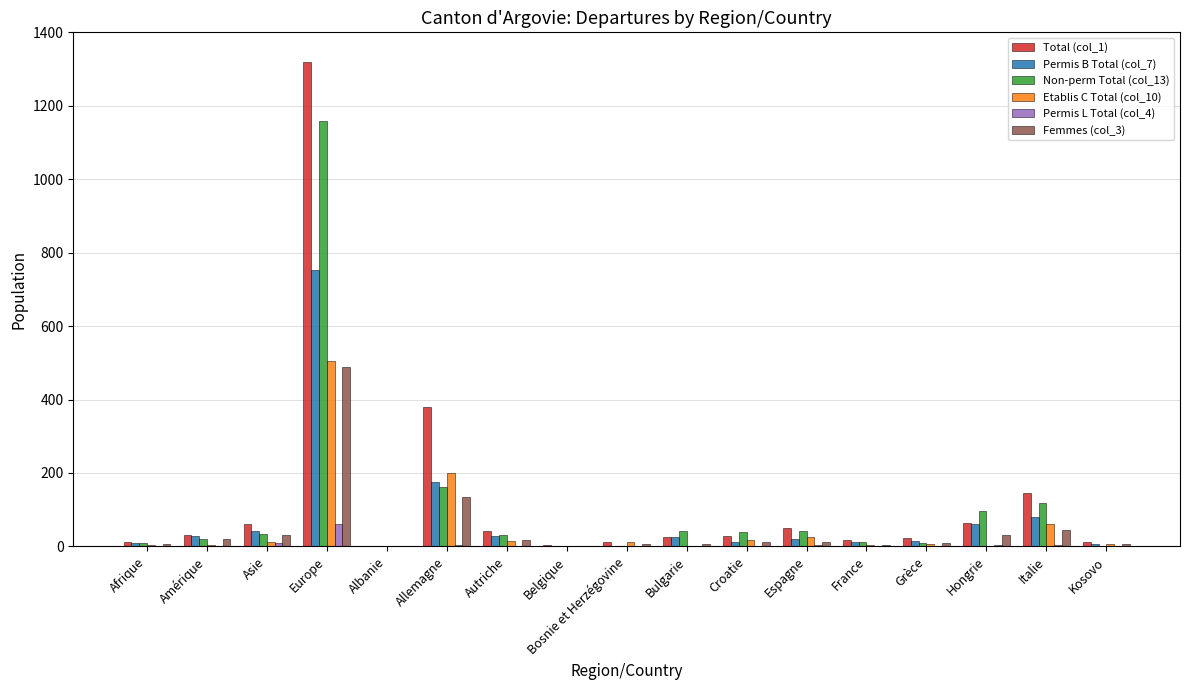

Which category has the highest value in the Non-perm Total (col_13) series?

Europe